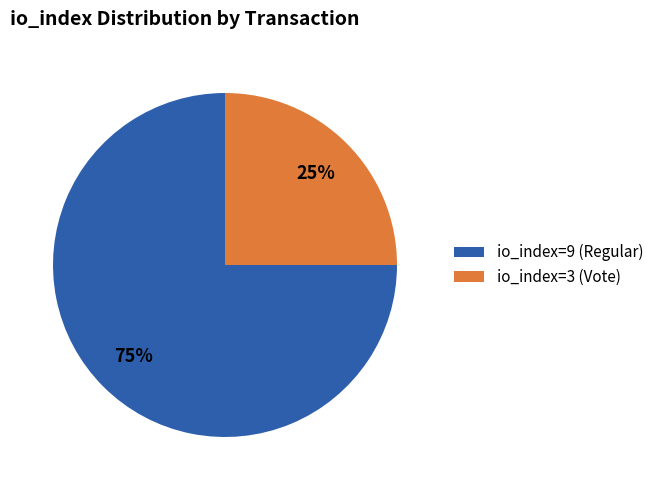

Which slice is the largest?

io_index=9 (Regular)